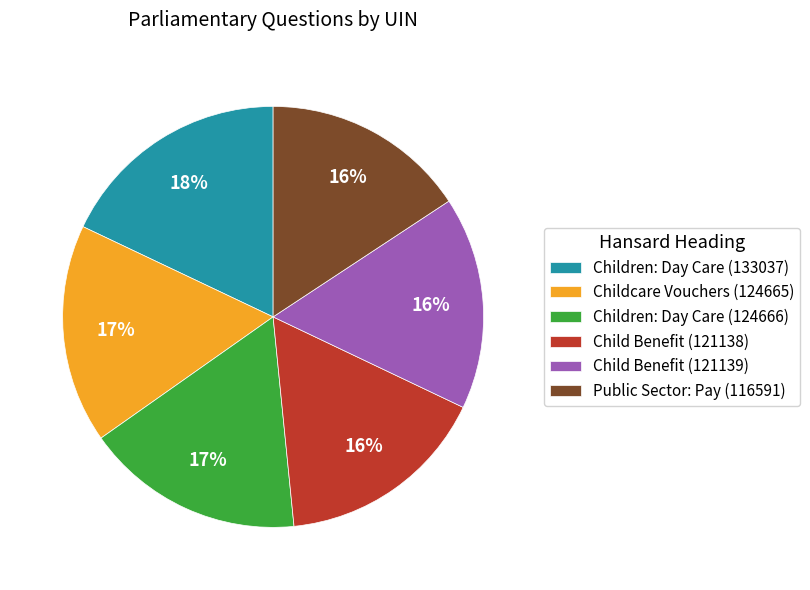

To the nearest percent, what is the combined percentage of Child Benefit (121139) and Children: Day Care (133037)?

34%